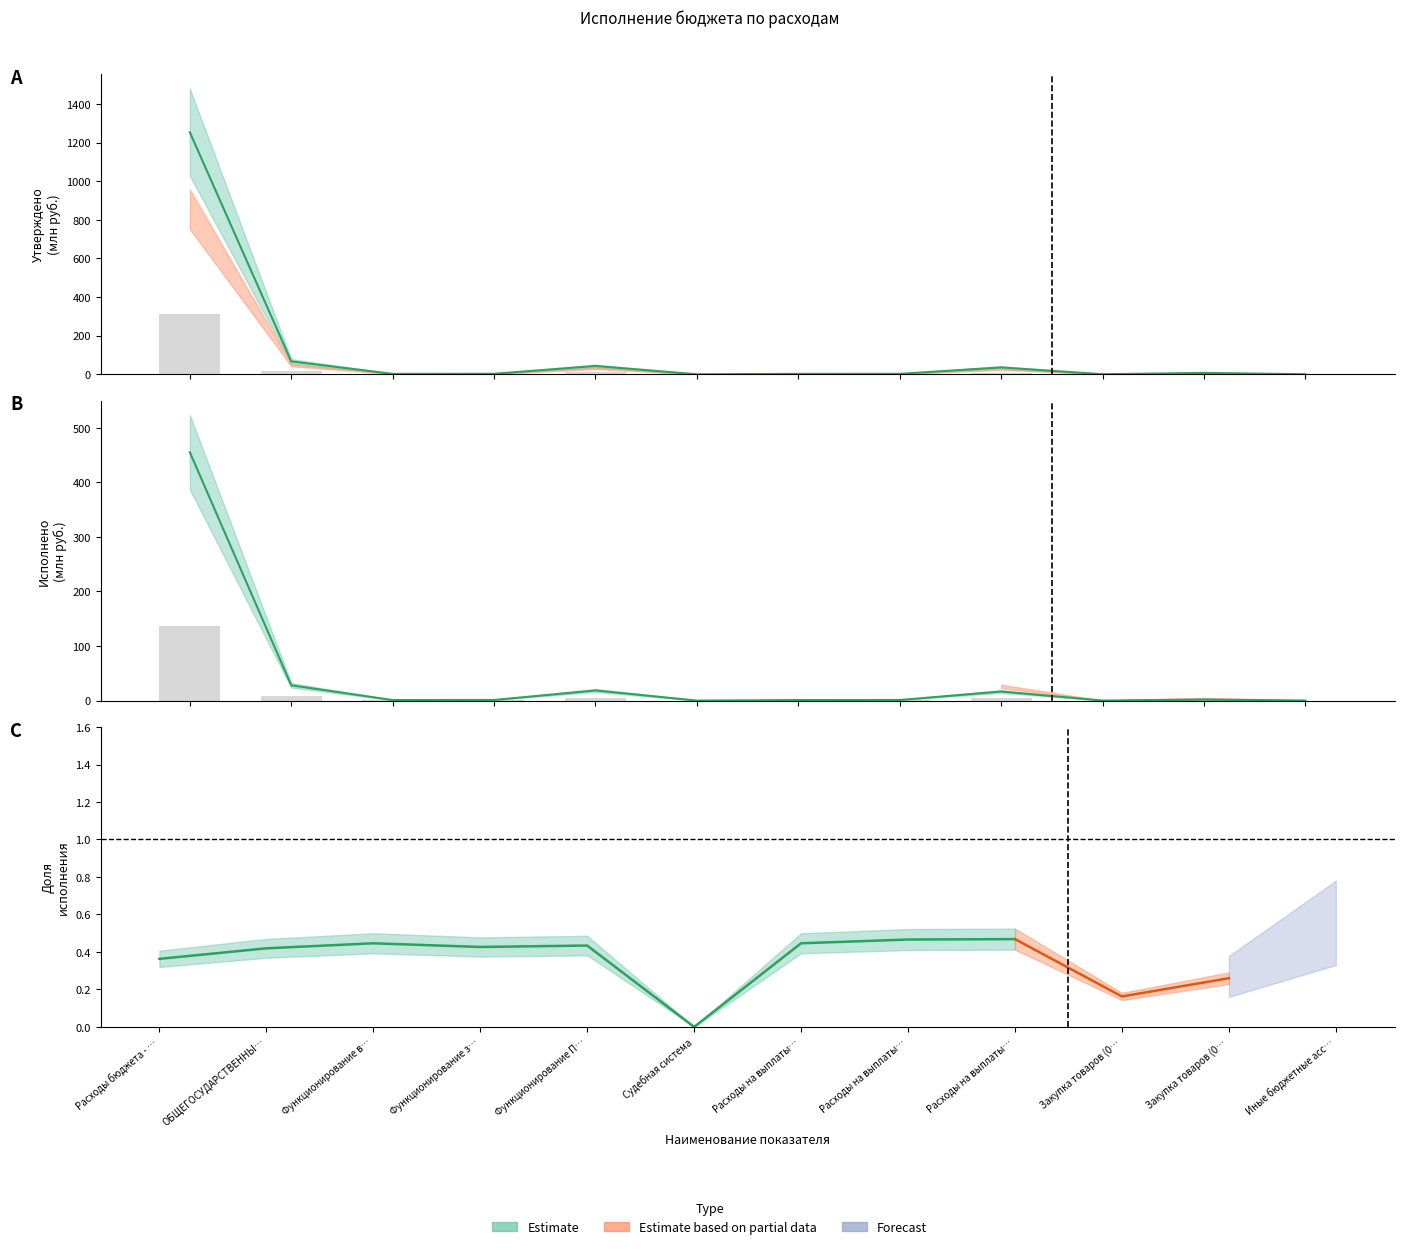

How many positive values does the Исполнено (конс. бюджет) series have?

11